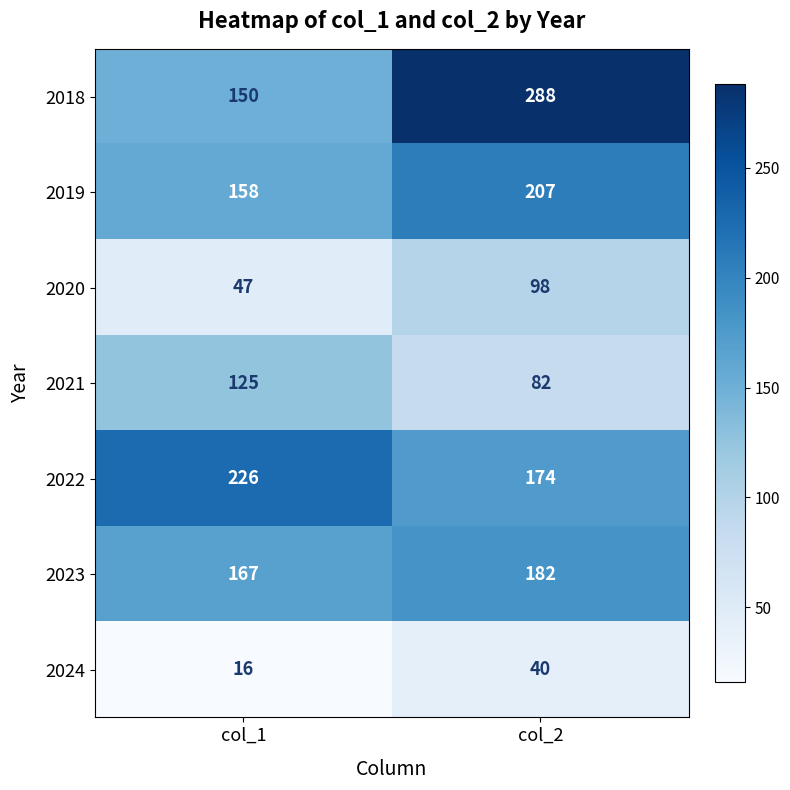

What is the sum of all 2020 values?

145